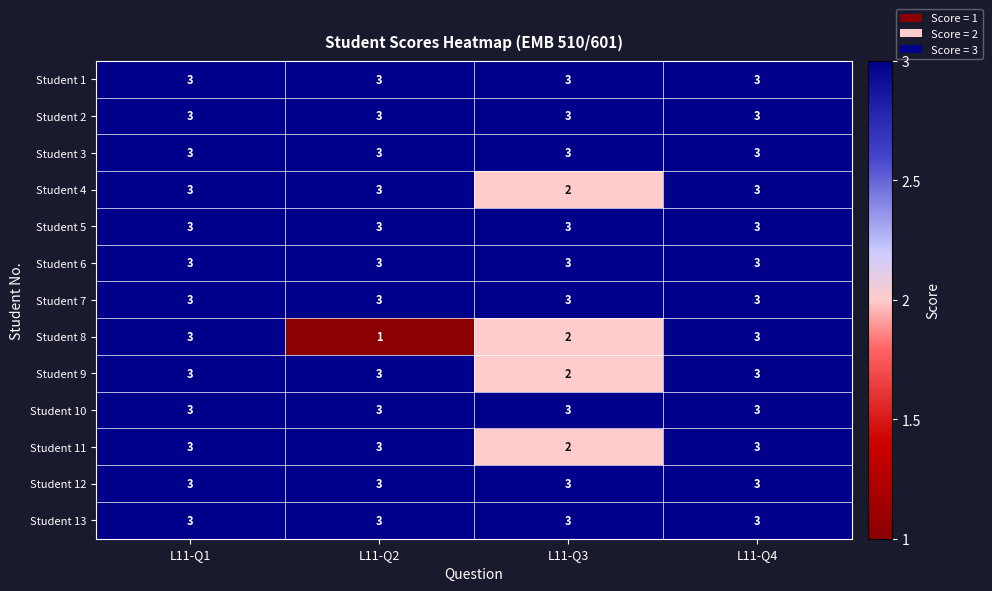

Which series has the largest range (max minus min)?

Student 8